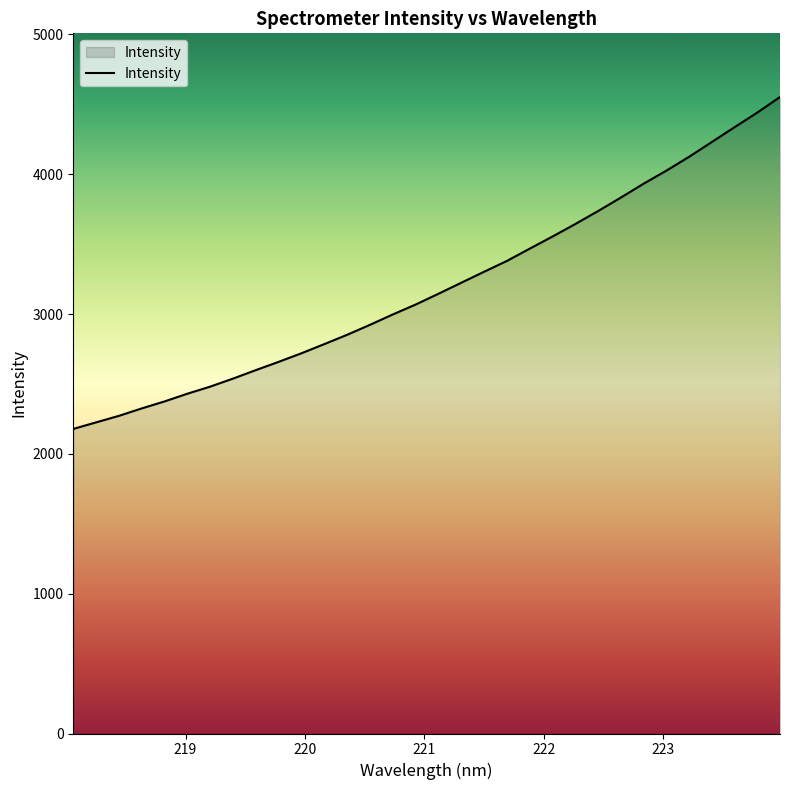

Count the number of categories in the chart.

32